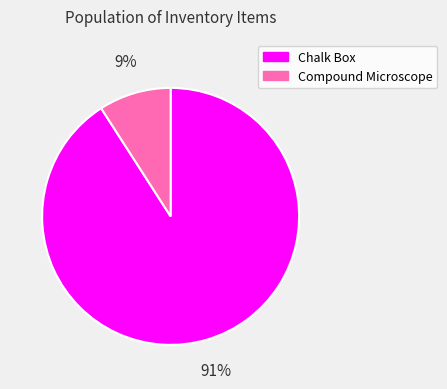

Between Chalk Box and Compound Microscope, which is larger?

Chalk Box